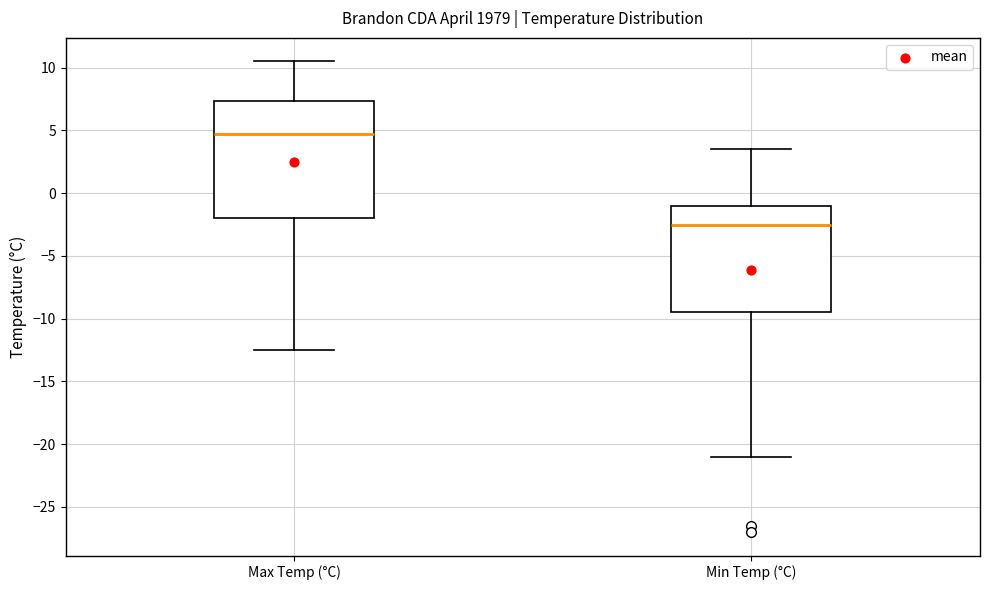

Which box is the tallest, from its lower edge to its upper edge?

Max Temp (°C)